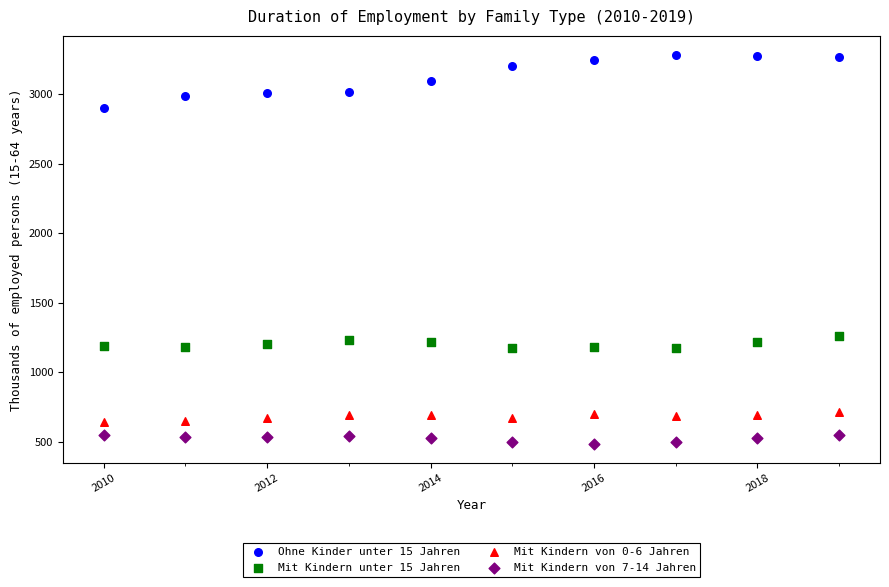

What are all the series names shown in the legend?

Ohne Kinder unter 15 Jahren, Mit Kindern unter 15 Jahren, Mit Kindern von 0-6 Jahren, Mit Kindern von 7-14 Jahren